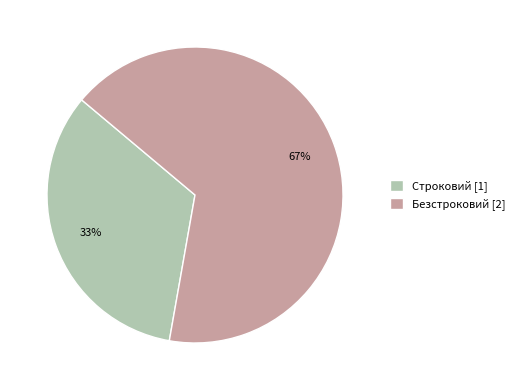

Is Строковий the majority of the pie?

No